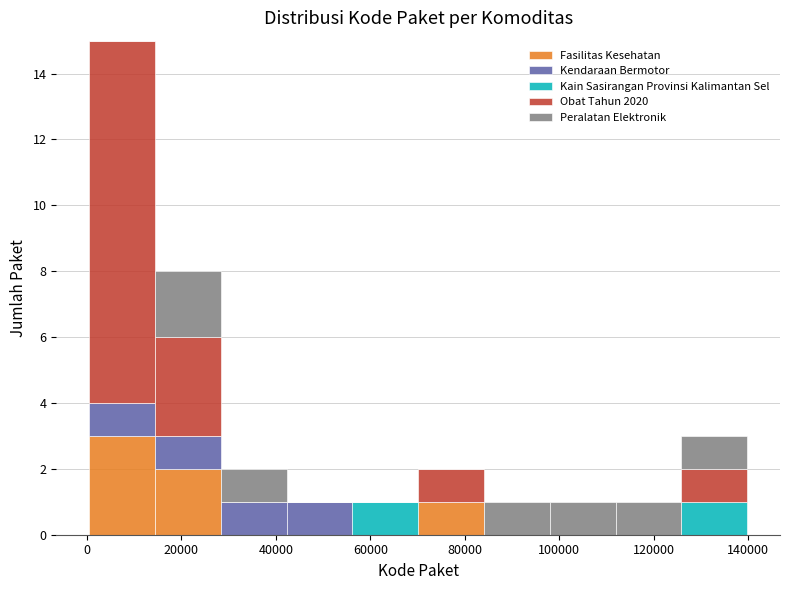

Reading left to right, list every stacked bar in this chart as the range it spans on the x-axis followed by its total height. Neither the bar edges nor the heights are printed on the chart, so give them approximately, as read against the axes.

0 to 14000: 15
14000 to 28000: 8
28000 to 42000: 2
42000 to 56000: 1
56000 to 70000: 1
70000 to 84000: 2
84000 to 98000: 1
98000 to 112000: 1
112000 to 126000: 1
126000 to 140000: 3